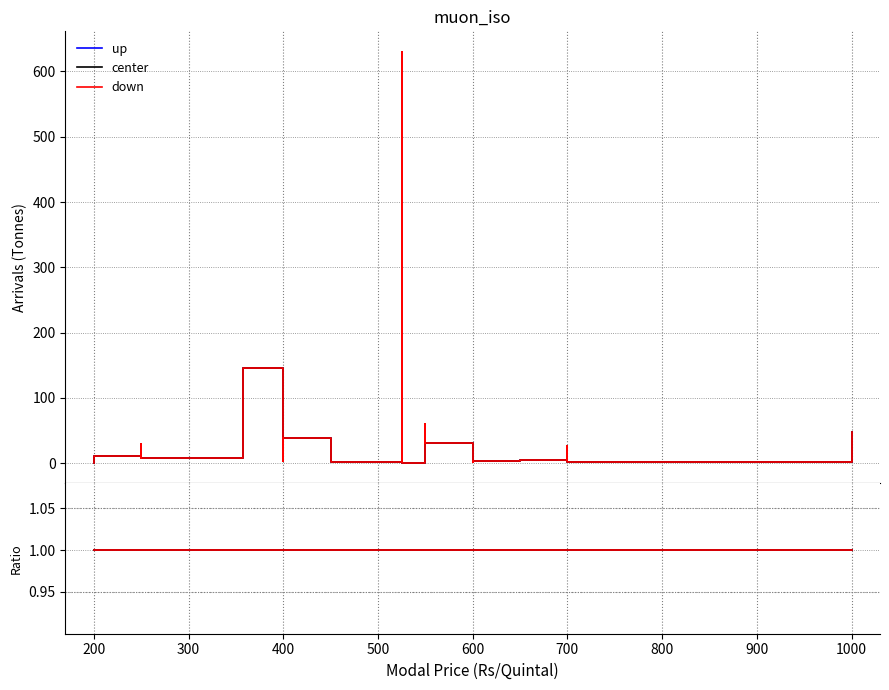

How many data points in center are above 8?

15